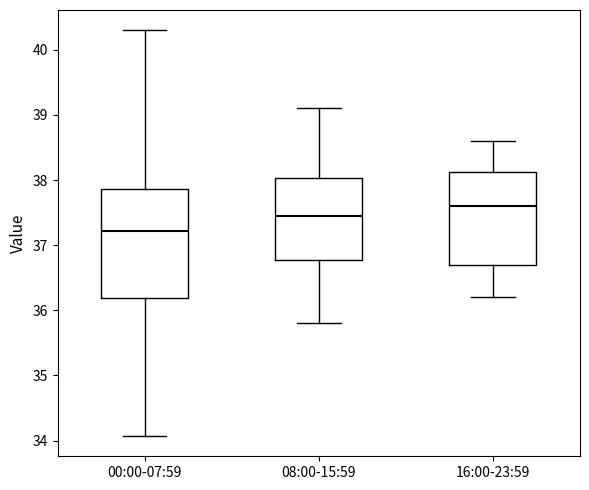

Comparing the boxes themselves (not the whiskers), which one is the tallest?

00:00-07:59